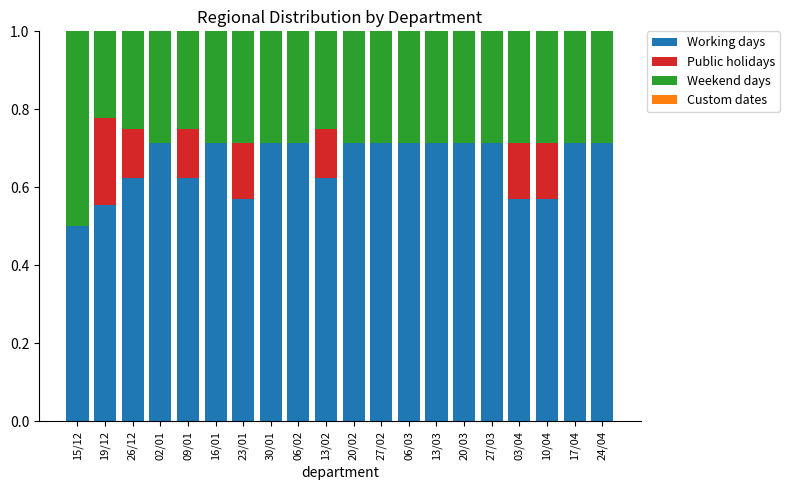

How many series are shown in this chart?

3